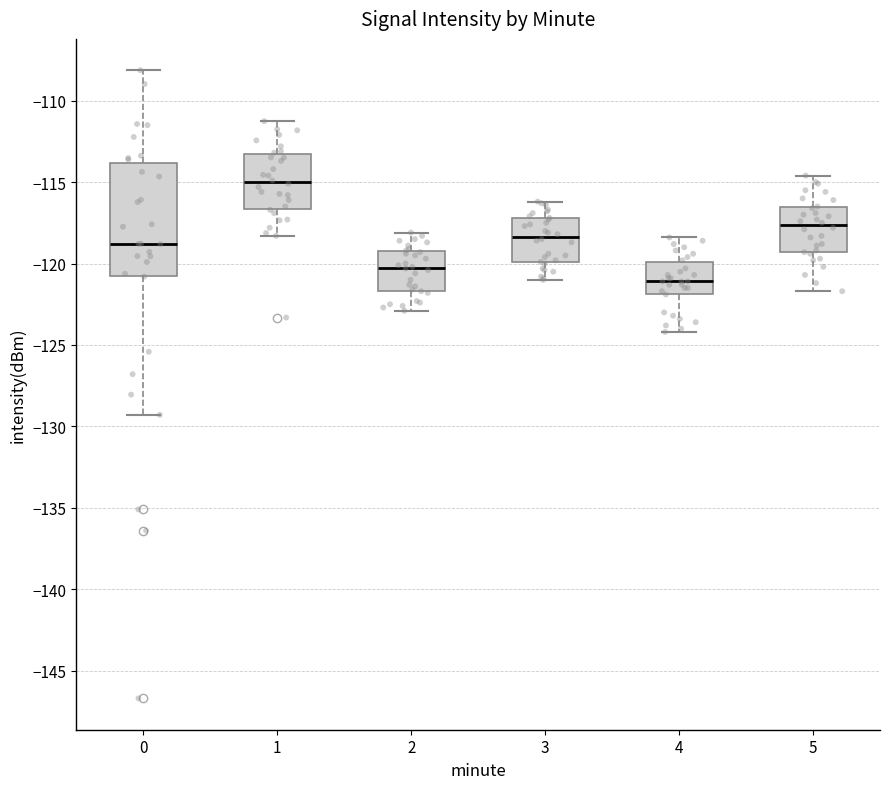

Which box's median line is the lowest?

4